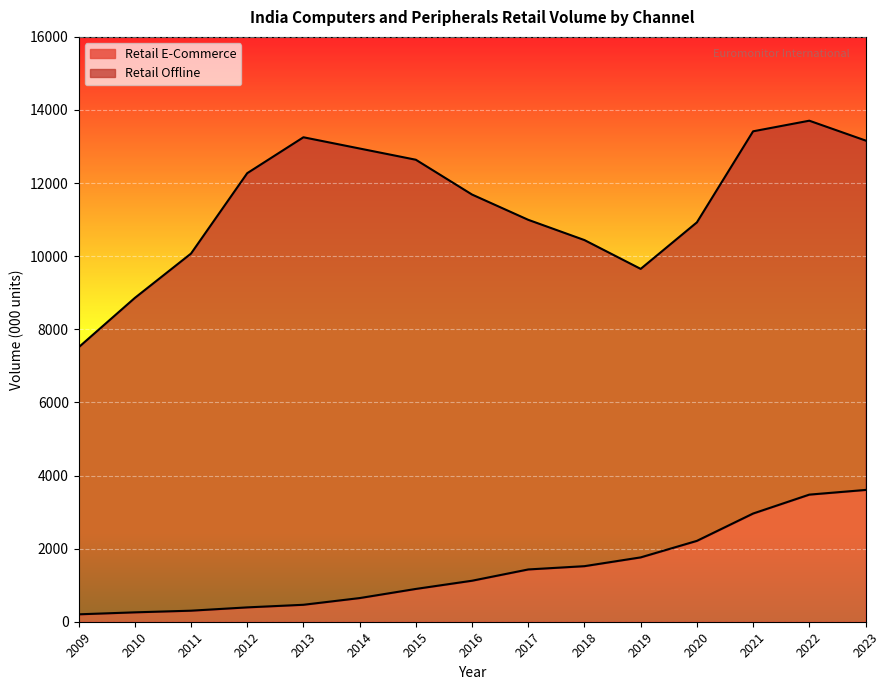

The chart shows a value of 2463.9 at 2017. True or false?

False